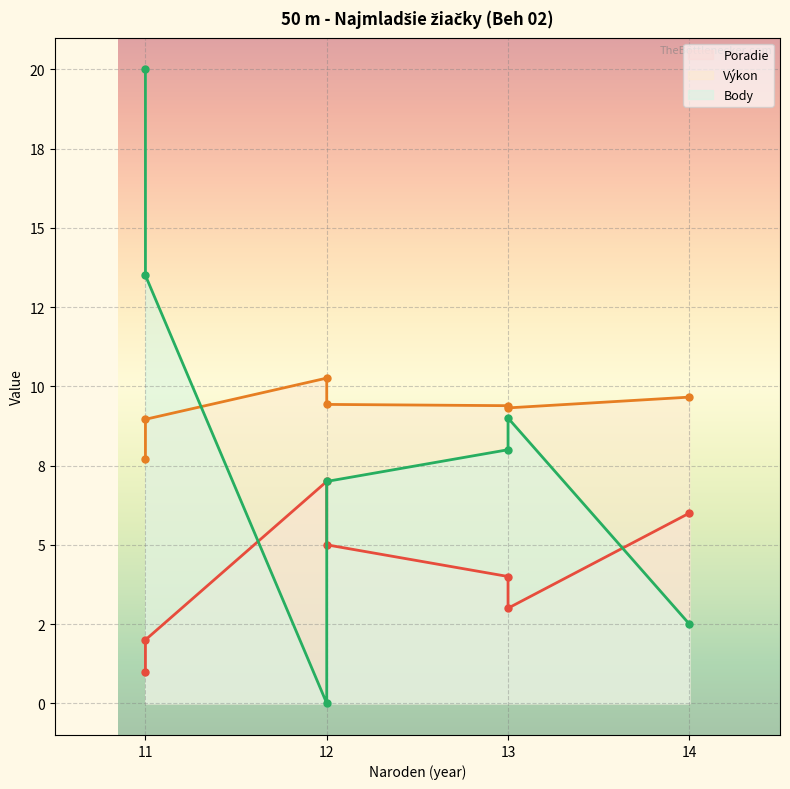

At which label does Body (line) first exceed 8?

11